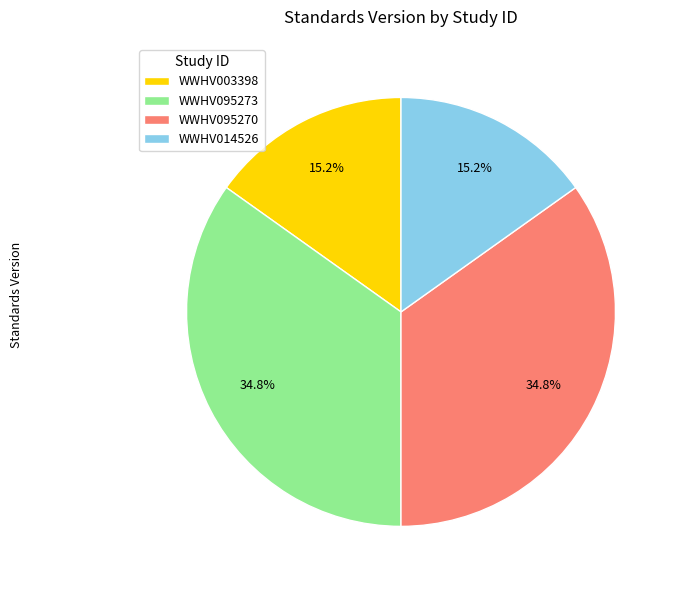

Do WWHV003398 and WWHV014526 together represent more than half of the pie?

No